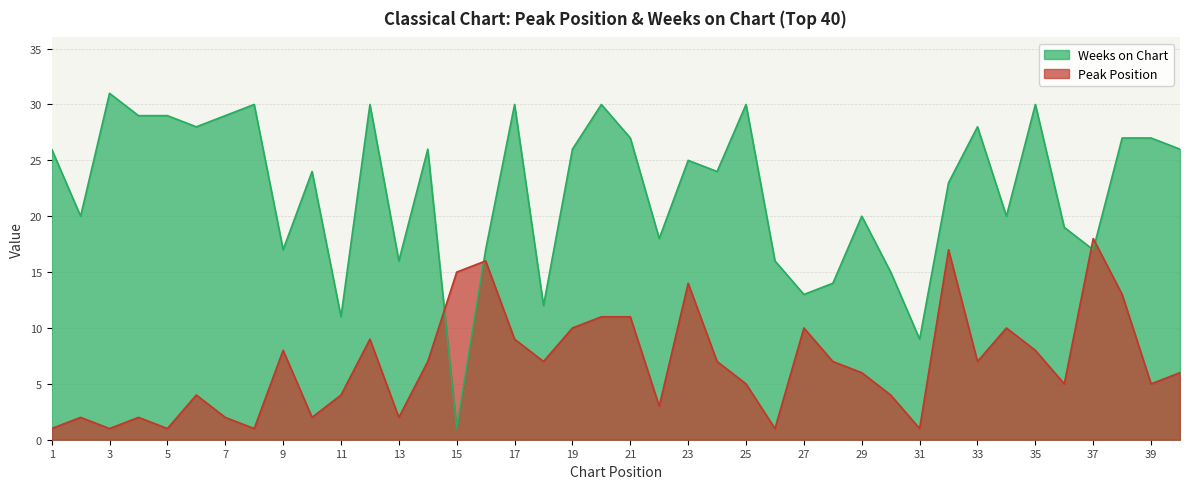

What is the sum of the Peak Position values at 35 and 6?

12